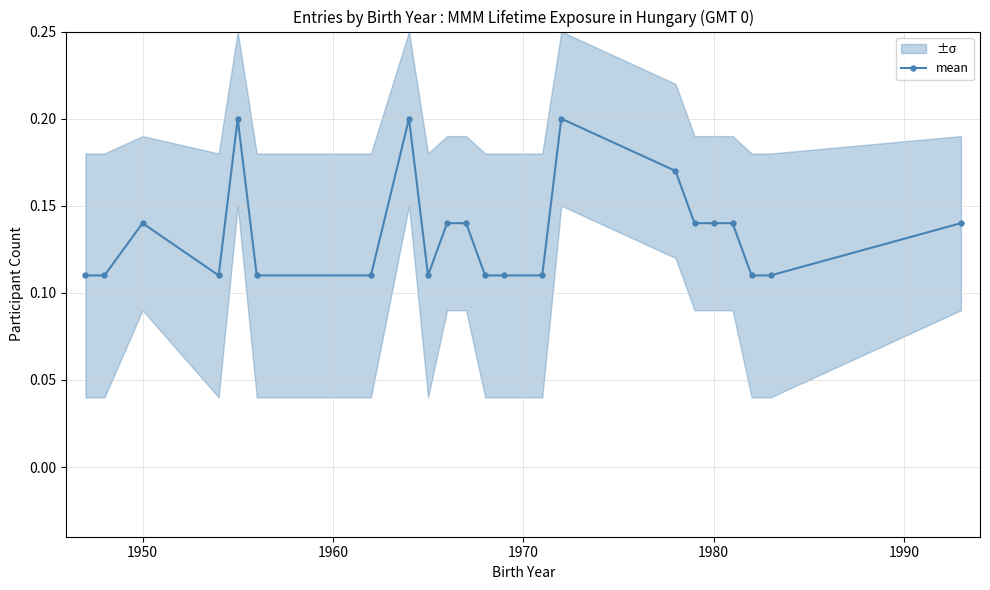

Reading right to left, list all the values displayed in this chart.

0.1	0.1	0.1	0.1	0.1	0.1	0.2	0.2	0.1	0.1	0.1	0.1	0.1	0.1	0.2	0.1	0.1	0.2	0.1	0.1	0.1	0.1